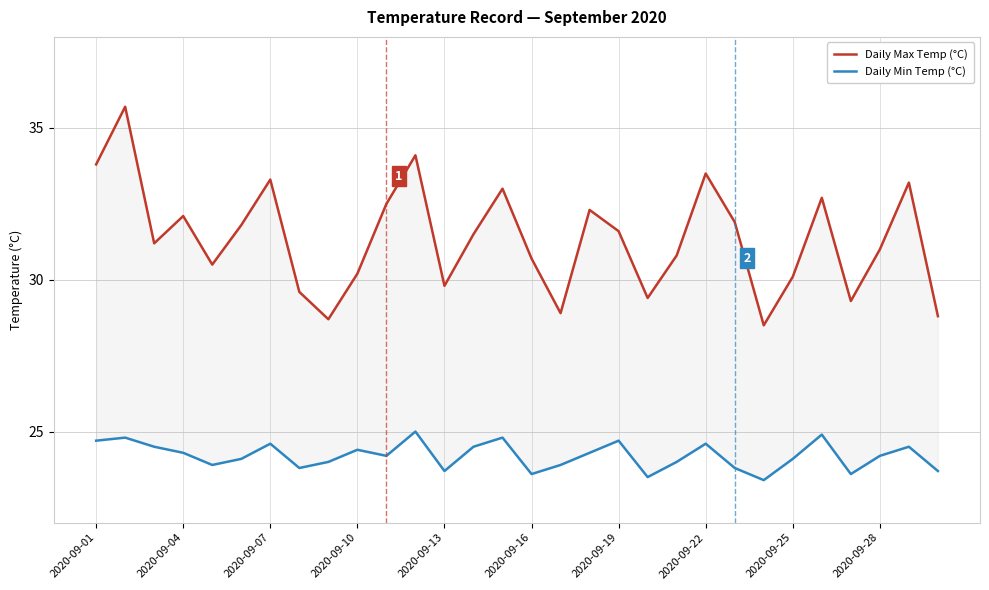

True or false: Daily Max Temp (°C) has a value of 6.6 at 2020-09-13.

False